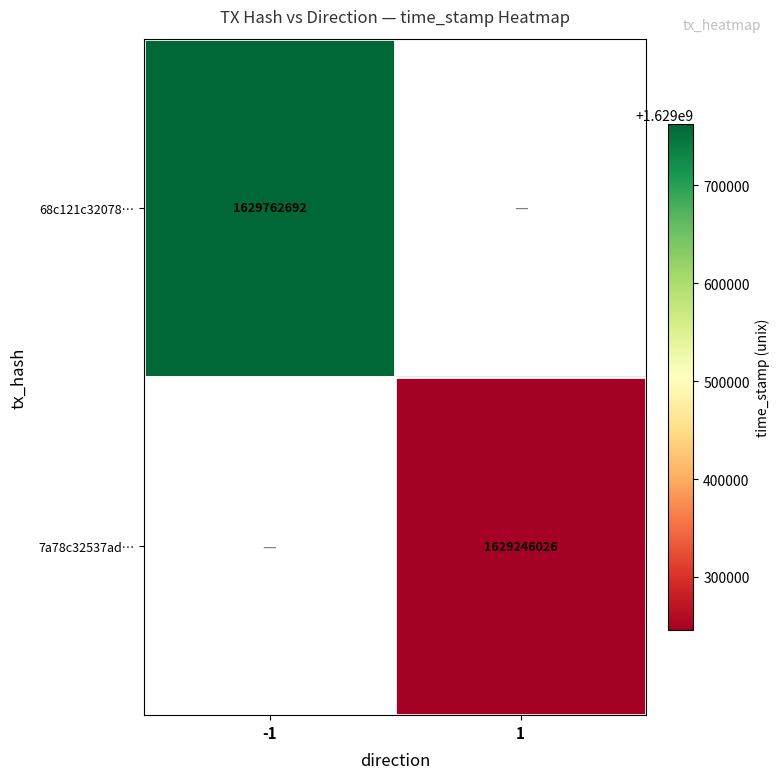

The value of 68c121c32078… at -1 is 1629762692. True or false?

True